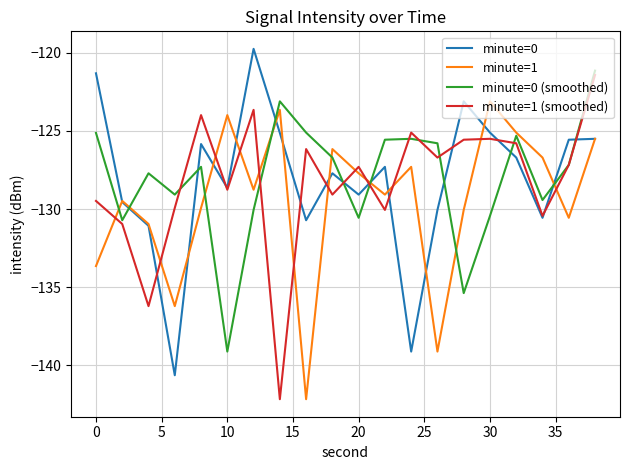

What are all the series names shown in the legend?

minute=0, minute=1, minute=0 (smoothed), minute=1 (smoothed)